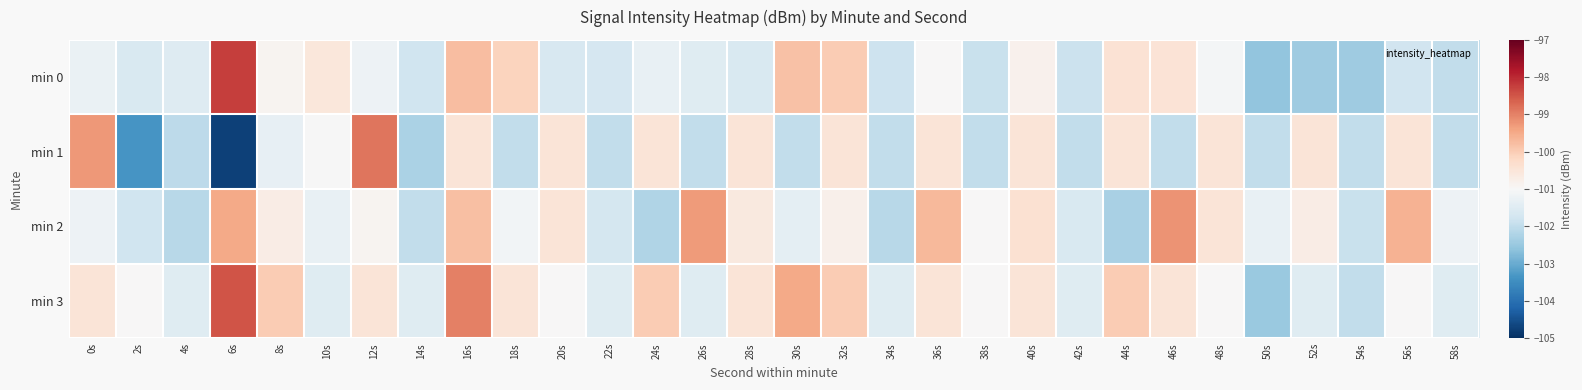

At which category does the chart reach its minimum across all series?

6s